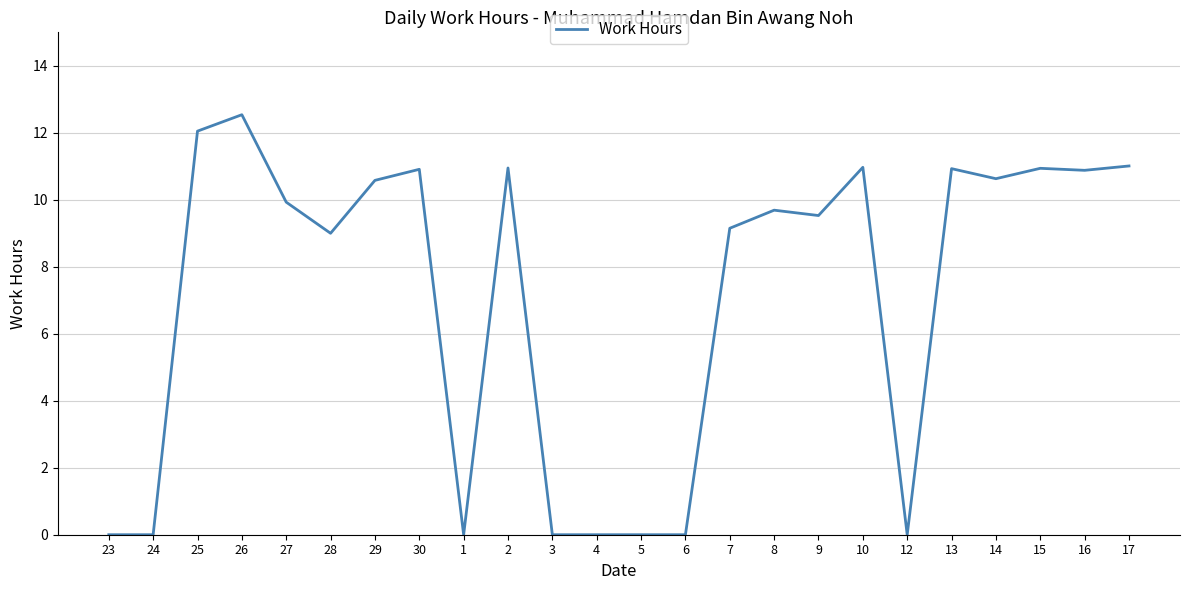

What is the greatest value displayed?

12.5